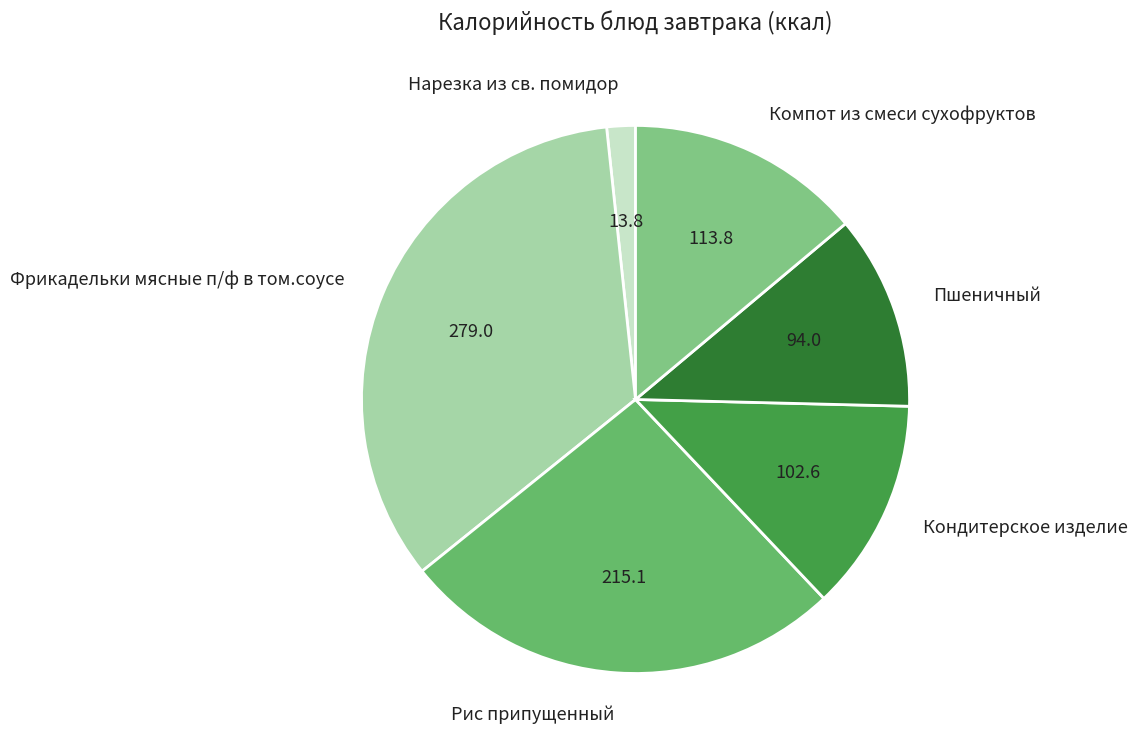

Approximately how many times larger is the value at Кондитерское изделие compared to Фрикадельки мясные п/ф в том.соусе?

0.4